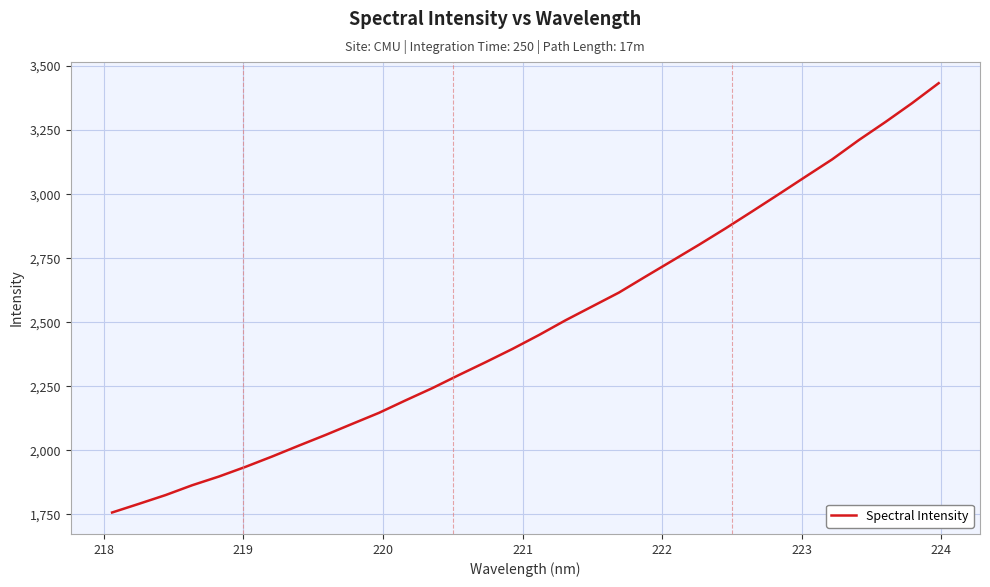

What is the minimum value shown in the chart?

1757.1